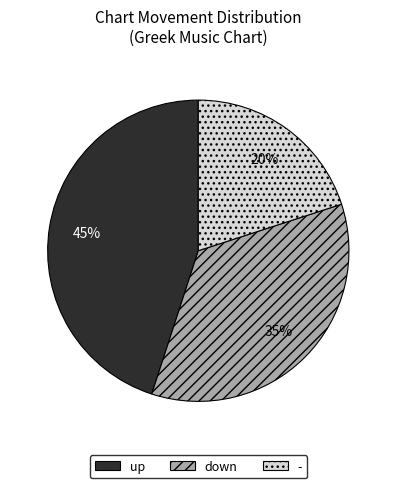

Which slice is the largest?

up